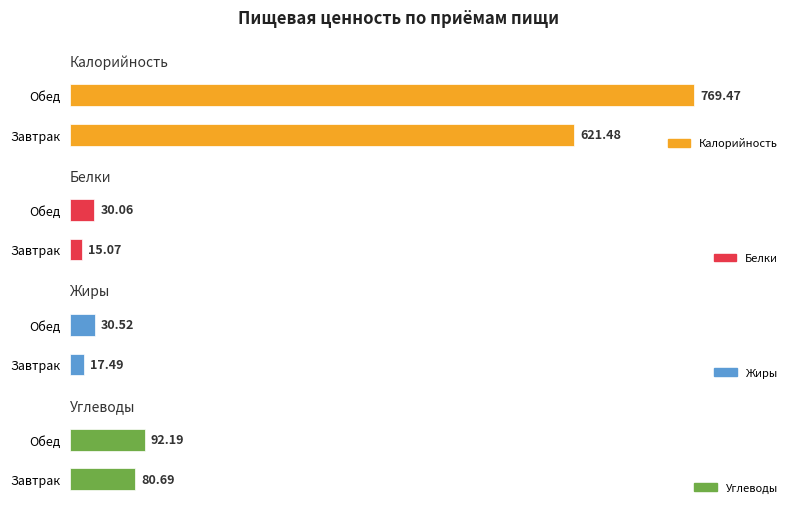

Reading left to right, list all the values displayed in this chart.

Калорийность: 621.5	769.5
Белки: 15.1	30.1
Жиры: 17.5	30.5
Углеводы: 80.7	92.2